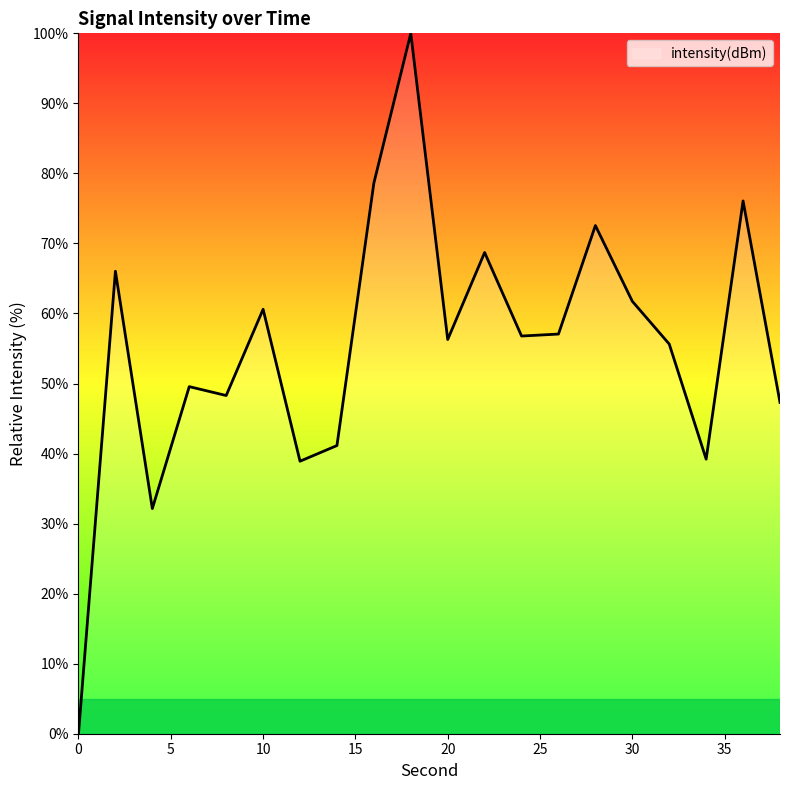

What is the difference between the maximum and minimum values?

100.0